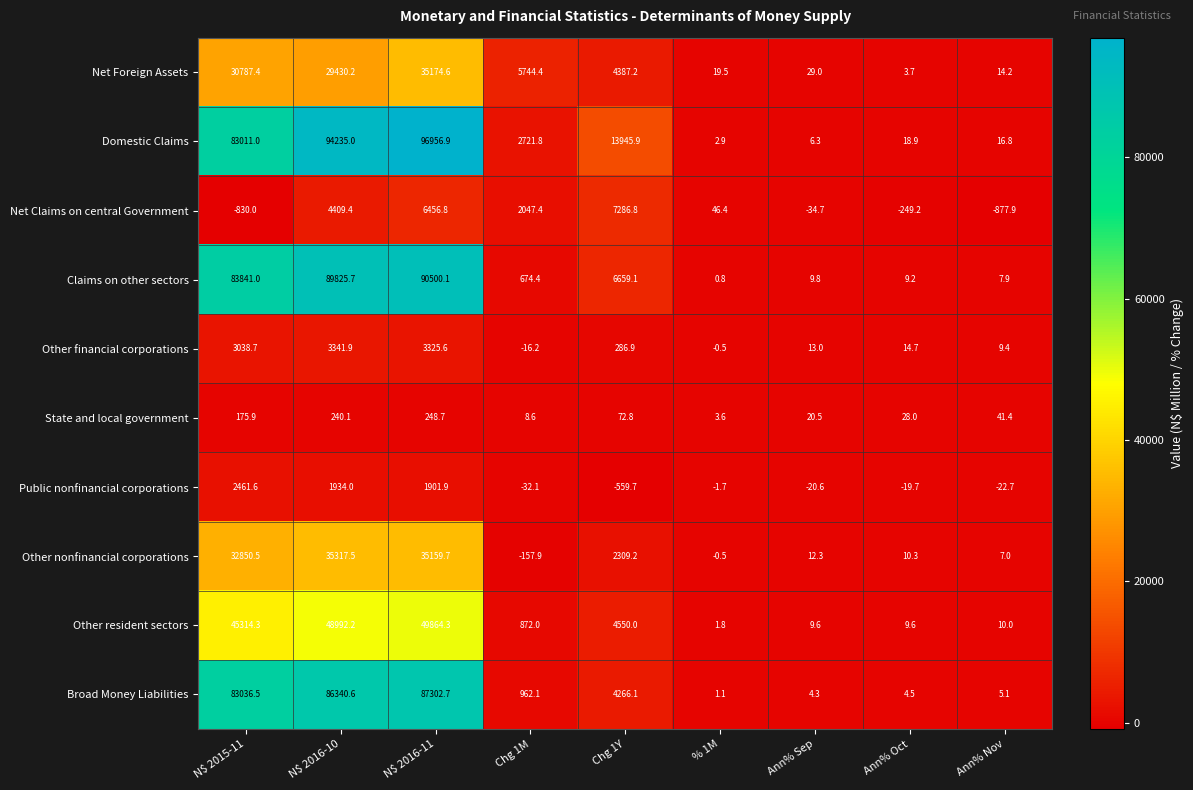

Which series has the widest spread of values?

Domestic Claims